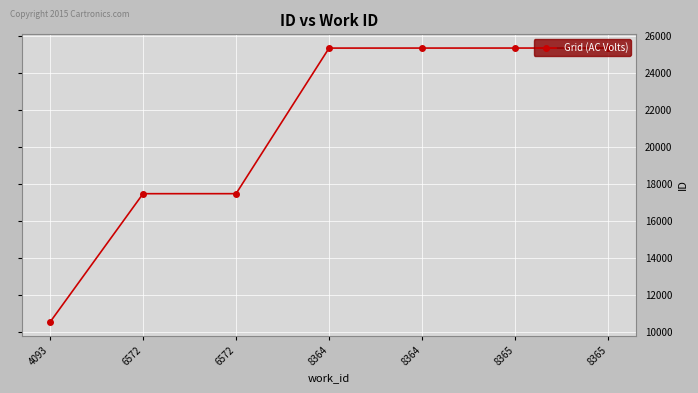

What is the change in value from 6572 to 8365?

+7855